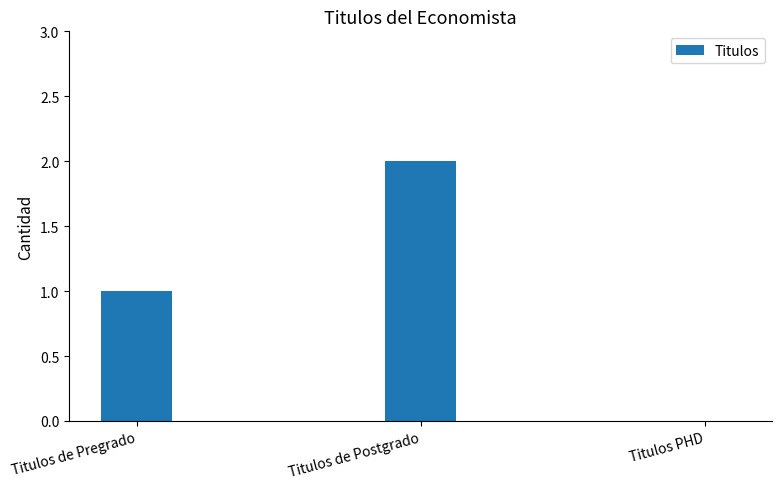

What is the sum of the values at Titulos de Pregrado and Titulos de Postgrado?

3